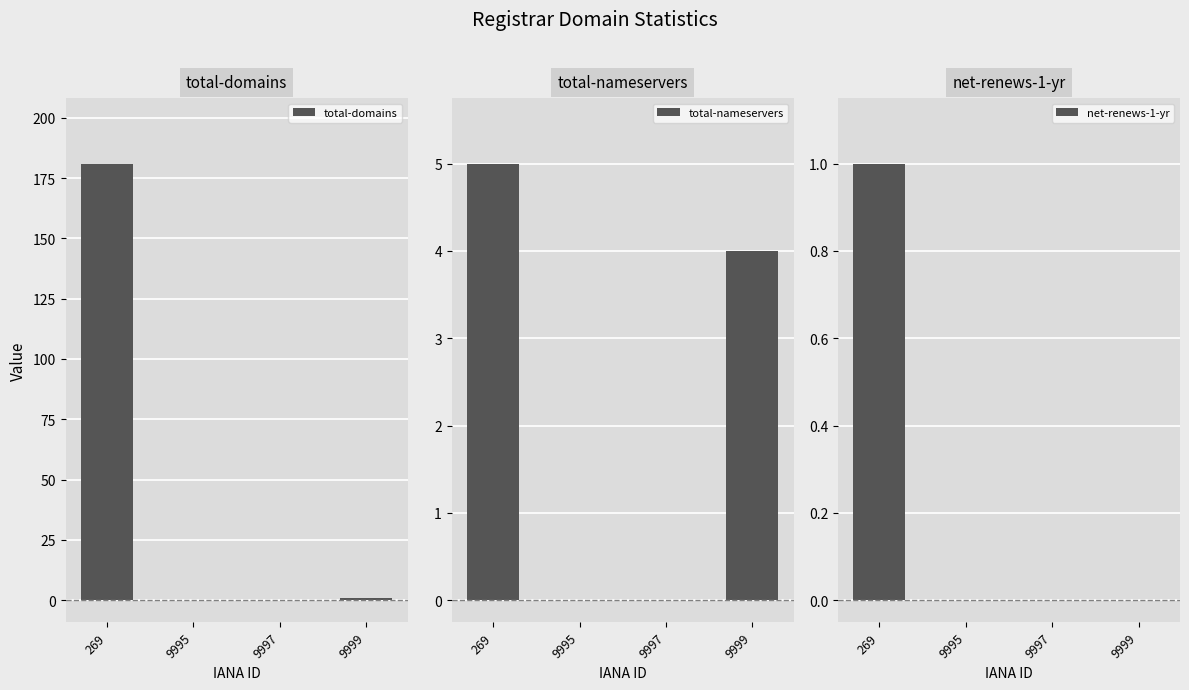

Is it true that net-renews-1-yr equals 0 at 9997?

True